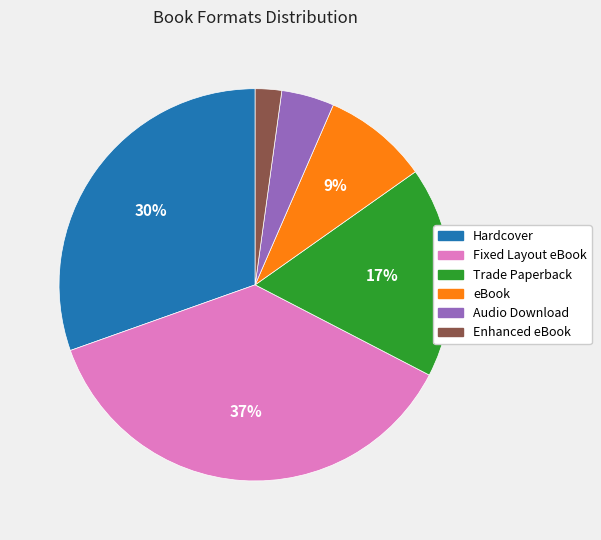

Which slice is the smallest?

Enhanced eBook